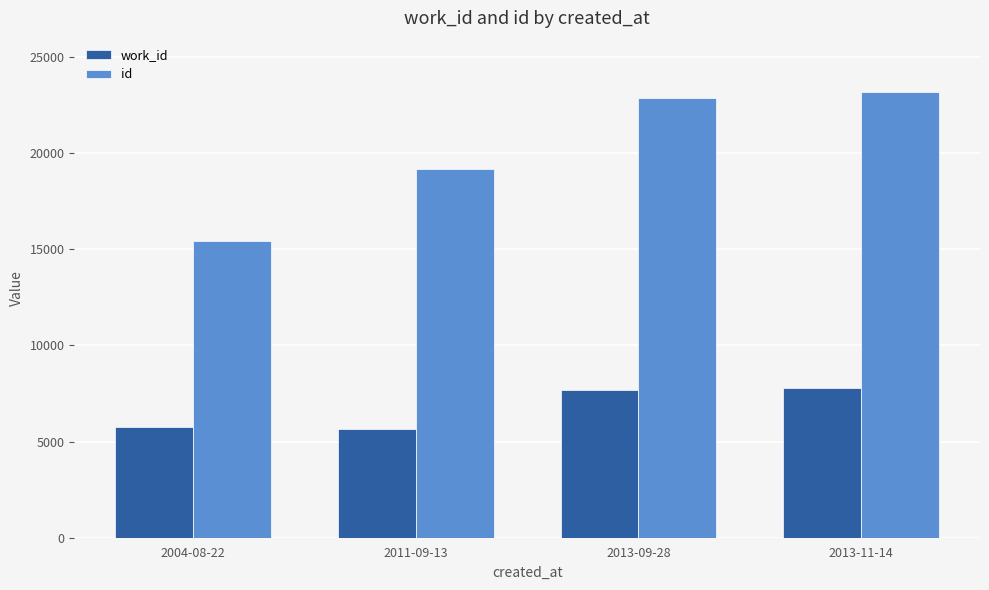

Which series has the largest total across all categories?

id